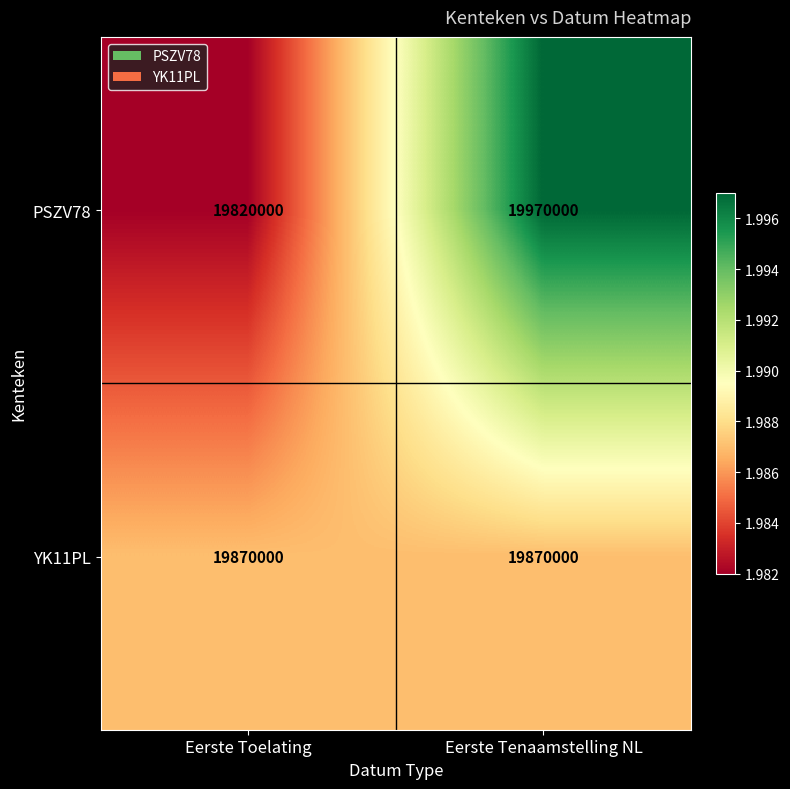

Which series has the largest range (max minus min)?

PSZV78